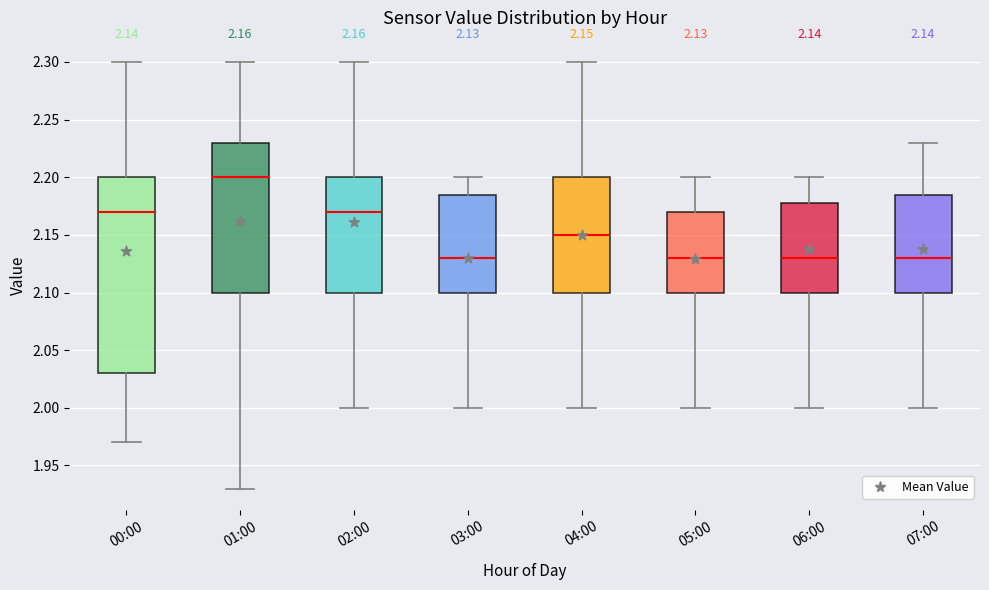

Which box is the tallest, from its lower edge to its upper edge?

00:00